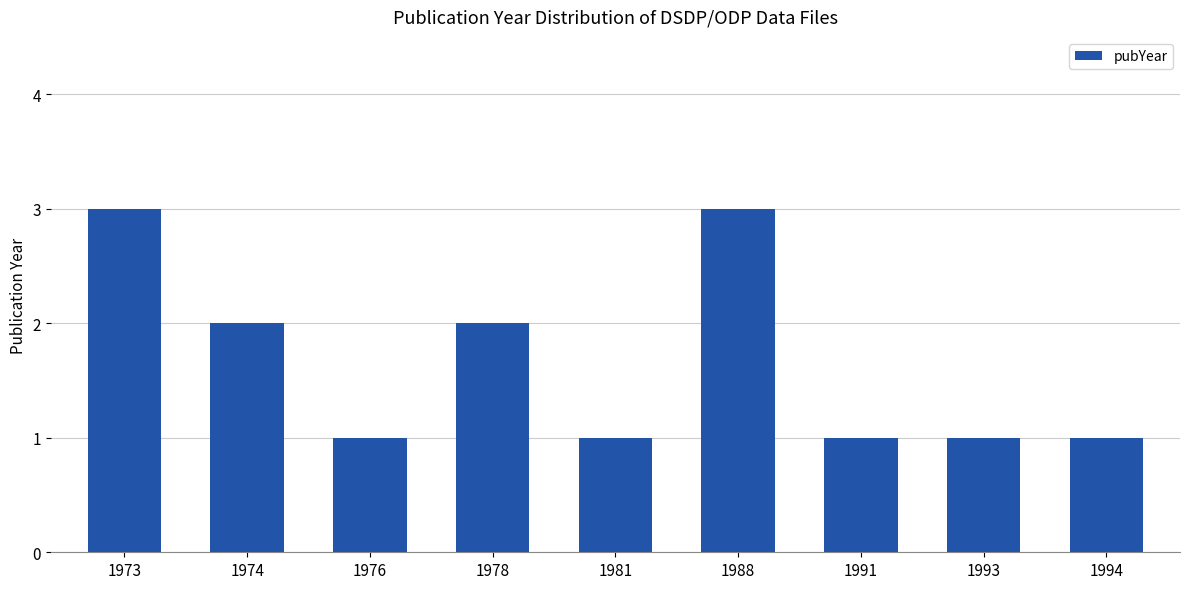

Is it true that the value at 1994 is 2?

False